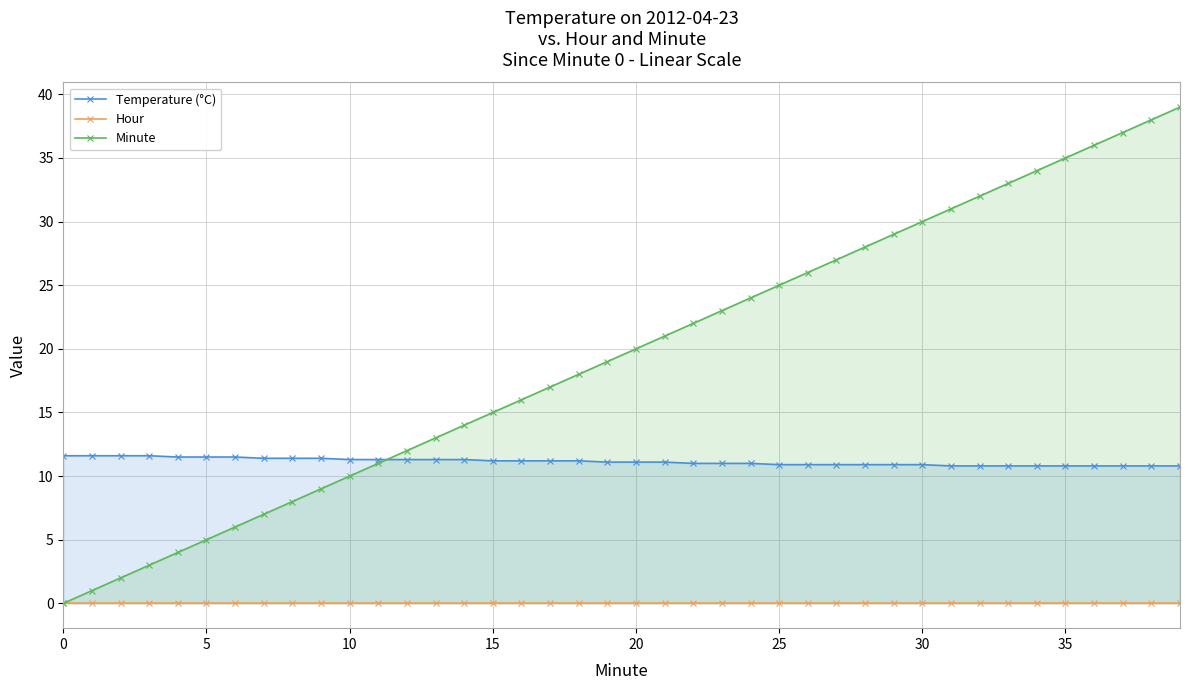

Which series has the largest total across all categories?

Minute